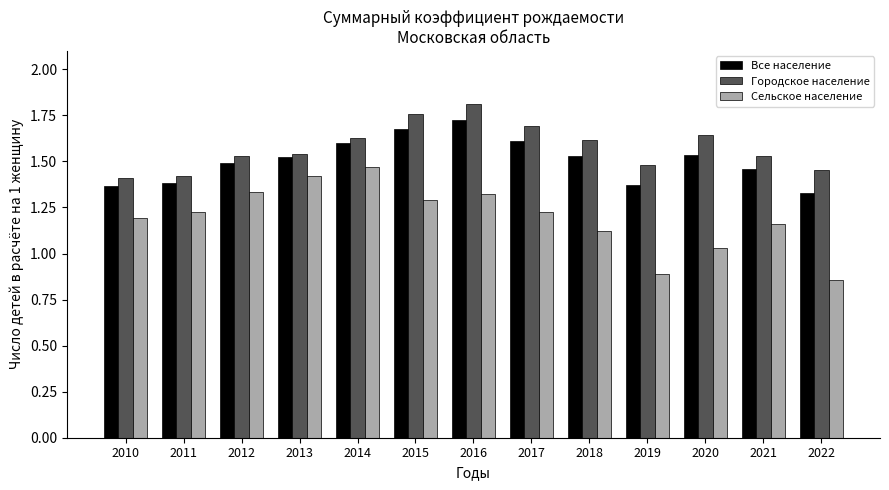

Count the Городское население values in the range 1 to 2.

13